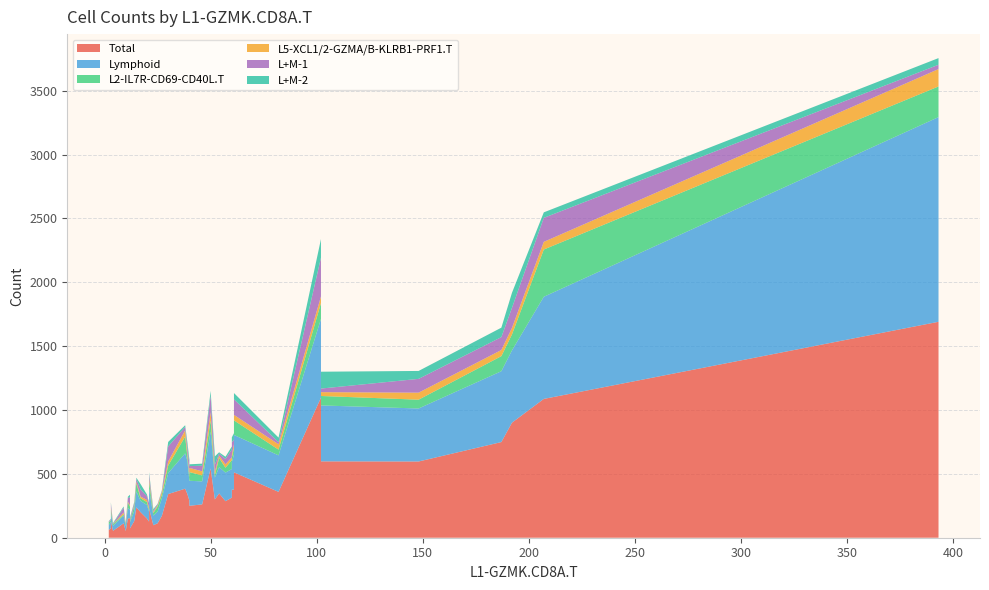

Reading right to left, transcribe all the data shown in this chart.

Total: 39=73	38=150	37=170	36=54	35=98	34=286	33=597	32=126	31=598	30=300	29=238	28=314	27=1691	26=52	25=61	24=359	23=375	22=250	21=347	20=261	19=749	18=153	17=200	16=113	15=378	14=901	13=1097	12=543	11=230	10=290	9=512	8=132	7=342	6=384	5=150	4=74	3=1087	2=130	1=344	0=113
Lymphoid: 39=49	38=106	37=137	36=39	35=75	34=224	33=415	32=77	31=438	30=171	29=126	28=224	27=1603	26=38	25=39	24=286	23=276	22=196	21=206	20=180	19=555	18=66	17=88	16=60	15=213	14=566	13=617	12=288	11=153	10=155	9=293	8=58	7=164	6=277	5=83	4=49	3=800	2=79	1=261	0=91
L2-IL7R-CD69-CD40L.T: 39=9	38=23	37=29	36=11	35=20	34=38	33=69	32=14	31=74	30=19	29=63	28=70	27=240	26=14	25=20	24=45	23=52	22=68	21=71	20=47	19=118	18=25	17=21	16=10	15=37	14=125	13=124	12=87	11=58	10=28	9=114	8=28	7=59	6=131	5=41	4=16	3=370	2=40	1=37	0=40
L5-XCL1/2-GZMA/B-KLRB1-PRF1.T: 39=4	38=17	37=20	36=2	35=9	34=27	33=55	32=16	31=30	30=26	29=13	28=22	27=136	26=4	25=0	24=42	23=29	22=33	21=19	20=32	19=48	18=10	17=13	16=14	15=21	14=51	13=52	12=65	11=21	10=15	9=43	8=15	7=32	6=49	5=8	4=3	3=60	2=5	1=29	0=9
L+M-1: 39=13	38=28	37=7	36=2	35=10	34=42	33=108	32=36	31=28	30=56	29=20	28=62	27=34	26=5	25=6	24=16	23=36	22=14	21=16	20=44	19=101	18=64	17=56	16=39	15=98	14=157	13=304	12=130	11=34	10=87	9=122	8=34	7=118	6=27	5=29	4=5	3=188	2=19	1=46	0=9
L+M-2: 39=11	38=14	37=7	36=6	35=12	34=17	33=62	32=5	31=132	30=65	29=10	28=23	27=52	26=3	25=4	24=36	23=51	22=14	21=10	20=16	19=74	18=19	17=42	16=9	15=39	14=118	13=145	12=37	11=17	10=36	9=49	8=10	7=35	6=13	5=10	4=2	3=43	2=6	1=36	0=3